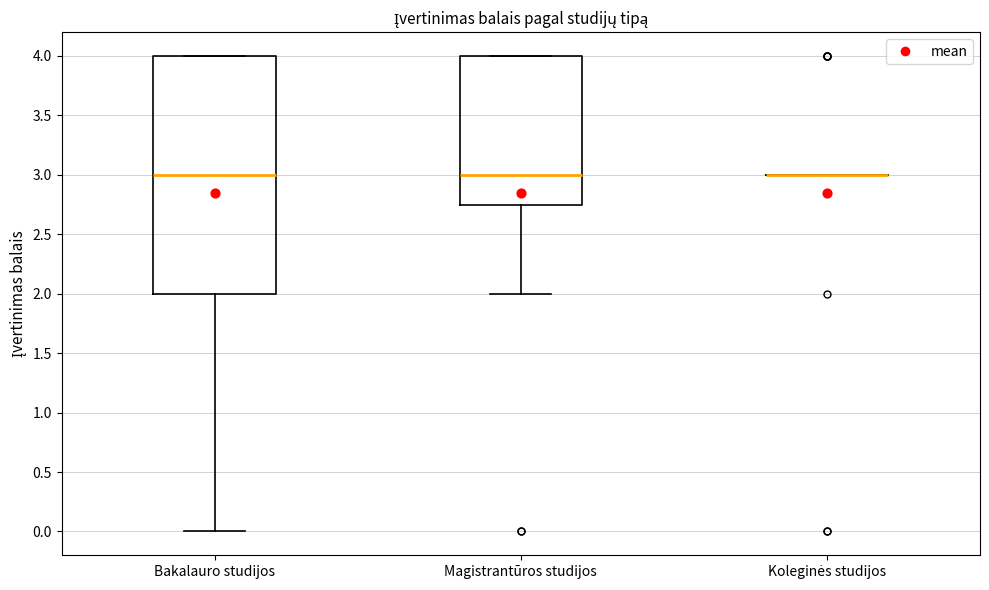

Reading left to right, read every box against the y-axis: the position of its median line, the range the box covers, and the ends of its whiskers. The values are not printed on the chart, so give them approximately, as read against the axis.

Bakalauro studijos: median 3.00, box 2.00 to 4.00, whiskers 0.00 to 4.00
Magistrantūros studijos: median 3.00, box 2.75 to 4.00, whiskers 2.00 to 4.00
Koleginės studijos: box collapsed to a line at 3.00, whiskers 3.00 to 3.00